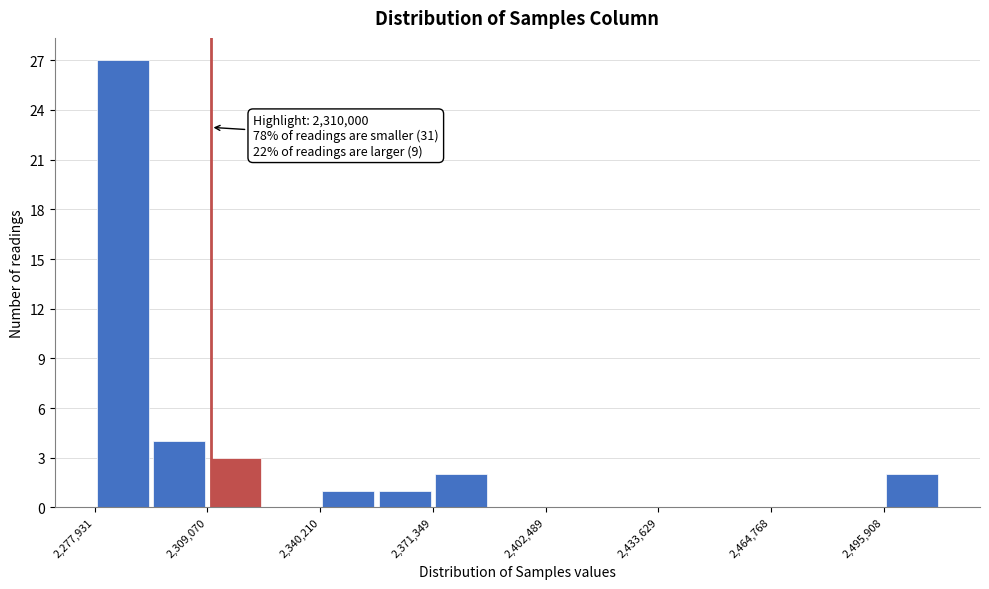

Read against the x-axis, roughly where is the centre of the tallest bar?

2285000